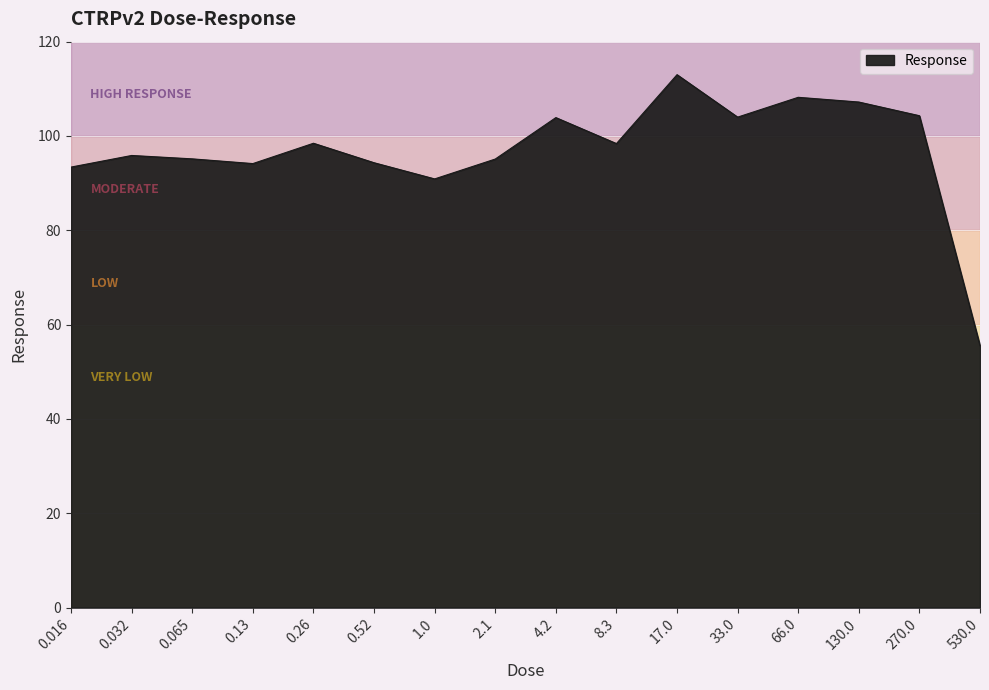

What is the sum of the values at 8.3 and 130.0?

205.6